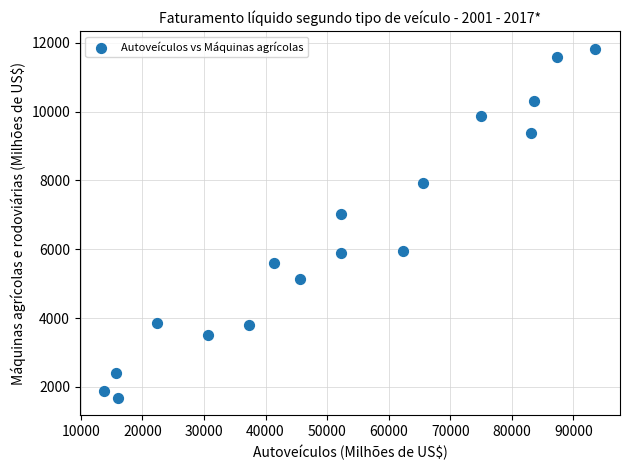

What Y value in the scatter plot is closest to 6759?

7027